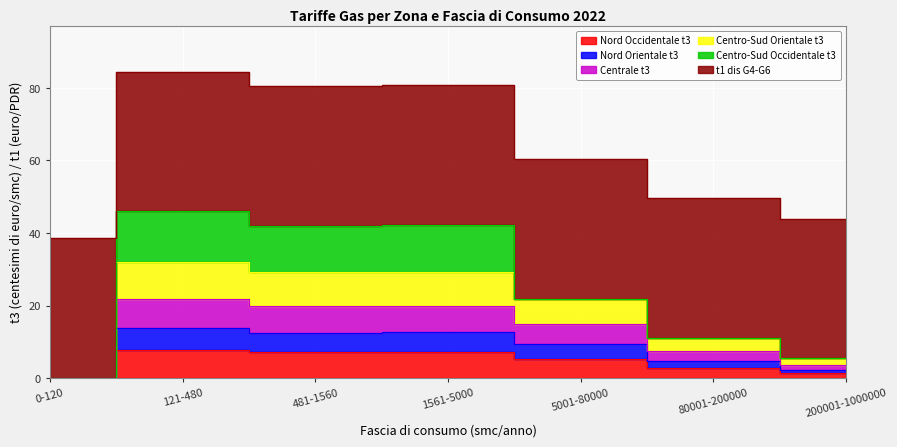

What value does the Nord Occidentale t3 series have at 121-480?

7.8